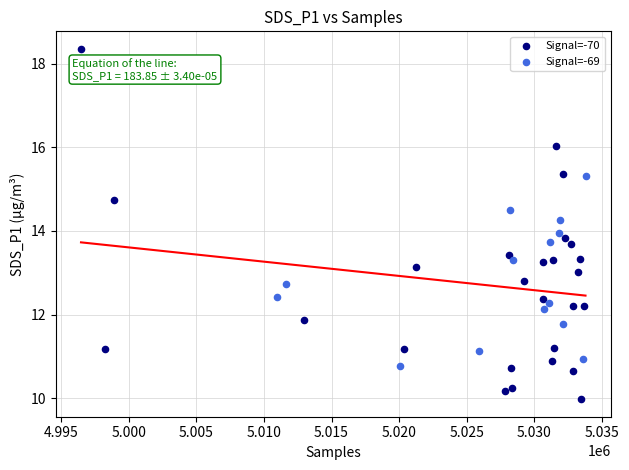

Which series reaches the maximum Y coordinate?

Signal=-70